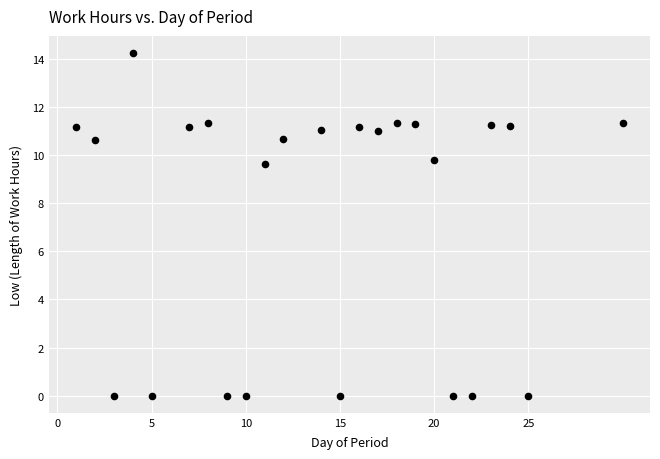

What is the range of X values (max minus min)?

29.0